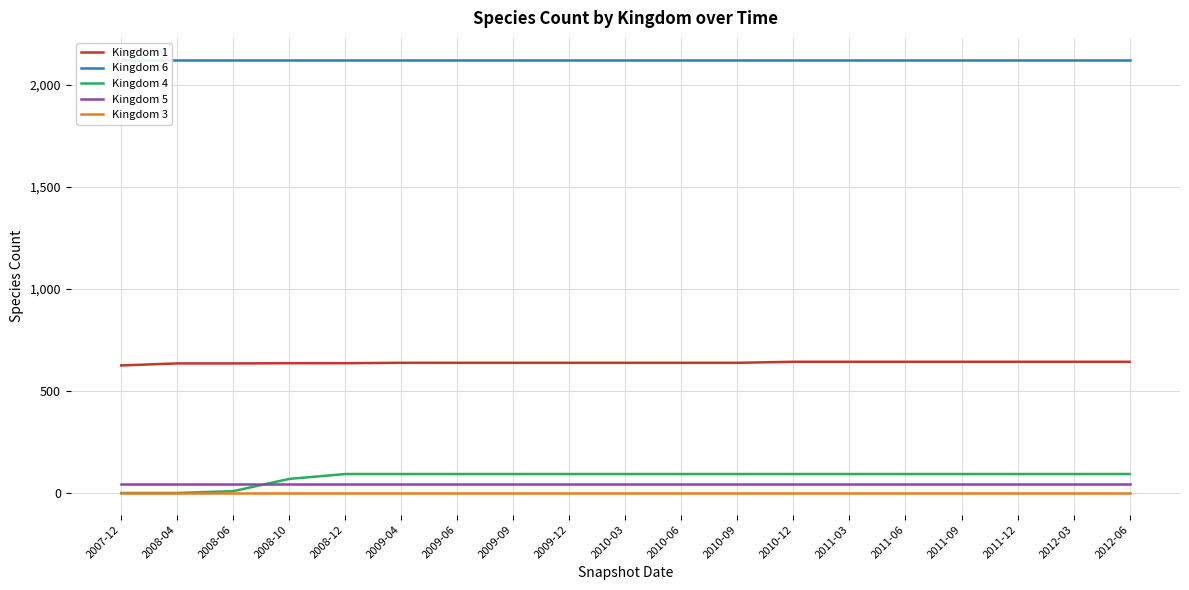

Which series has the largest range (max minus min)?

Kingdom 4